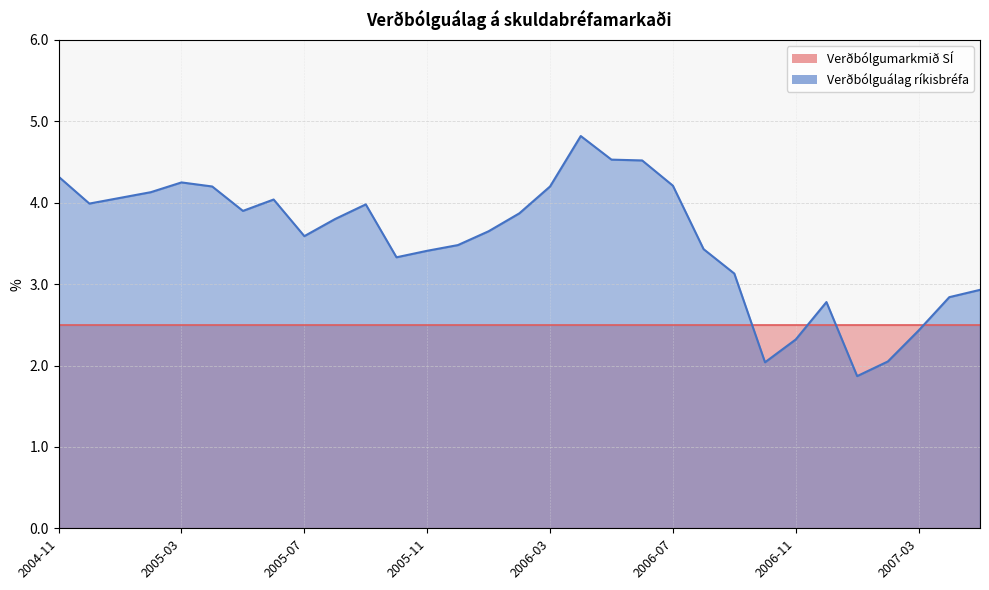

What is the label of the 23rd point from the right?

2005-07